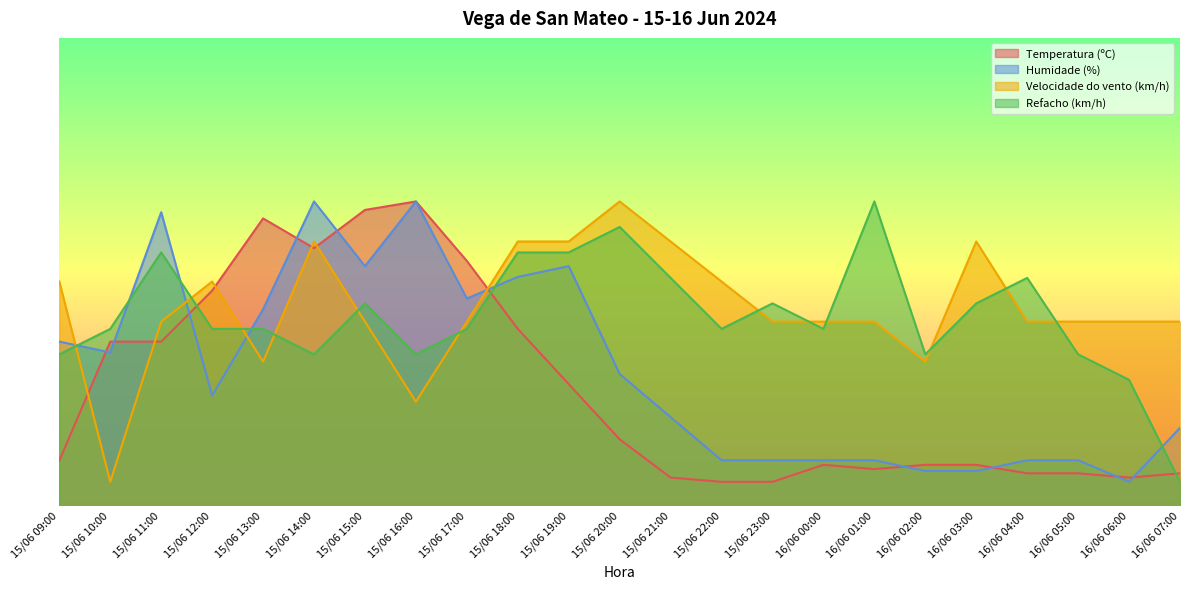

Where do Temperatura (ºC) and Refacho (km/h) first cross each other?

15/06 11:00 and 15/06 12:00